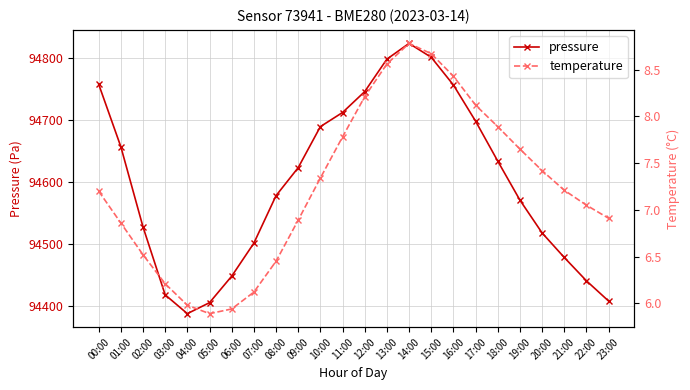

Rank the series by their average value, from lowest to highest.

temperature, pressure